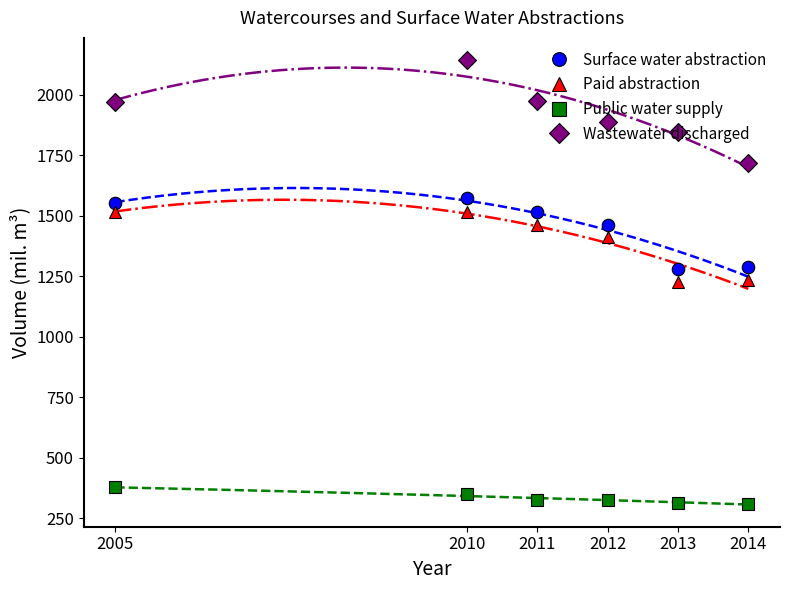

What is the minimum value shown in the chart?

309.6